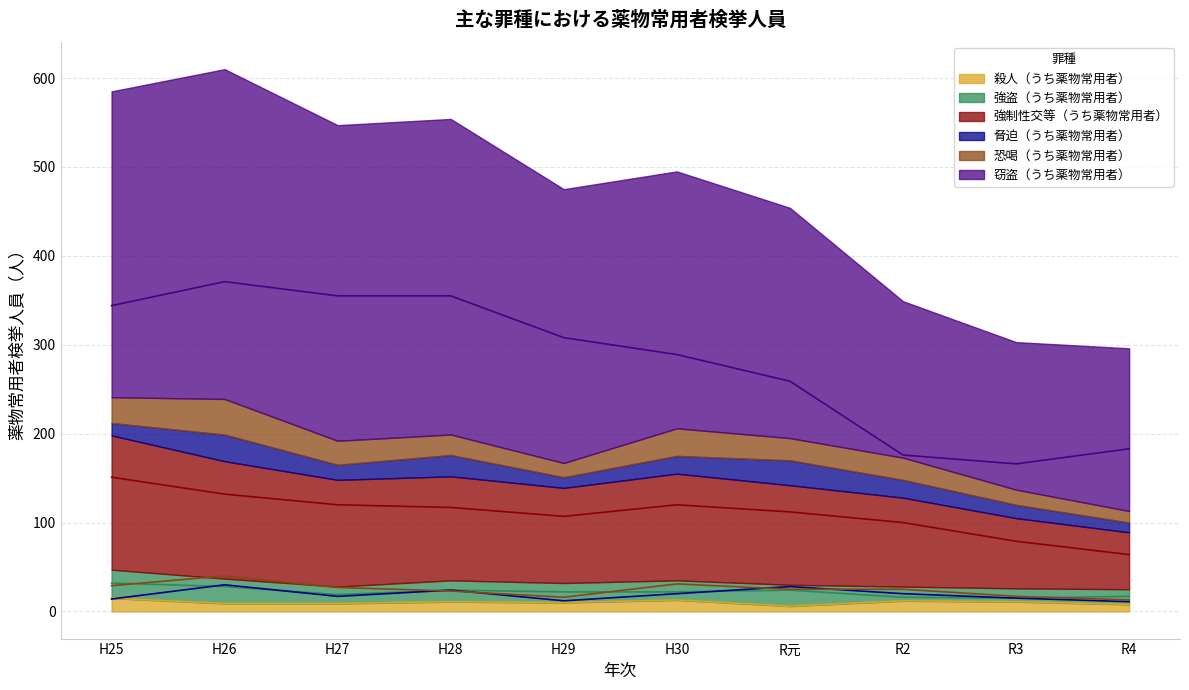

True or false: 恐喝（うち薬物常用者） has a value of 15 at H27.

False